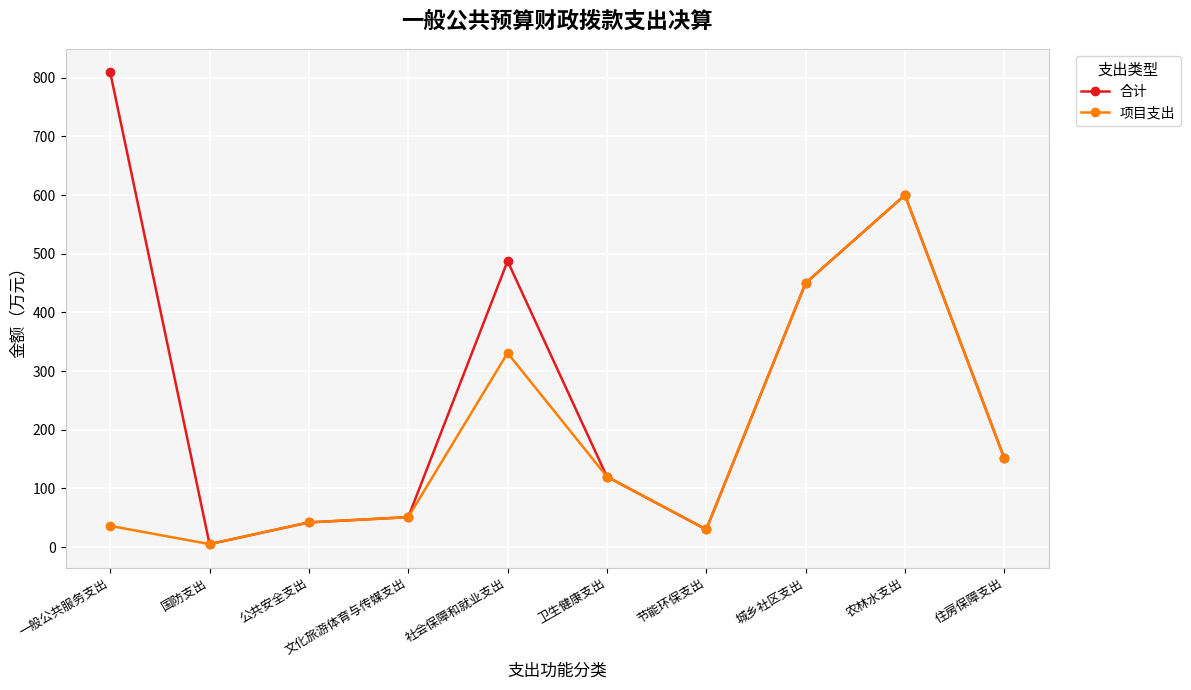

Where does the 合计 series first go above 151?

一般公共服务支出